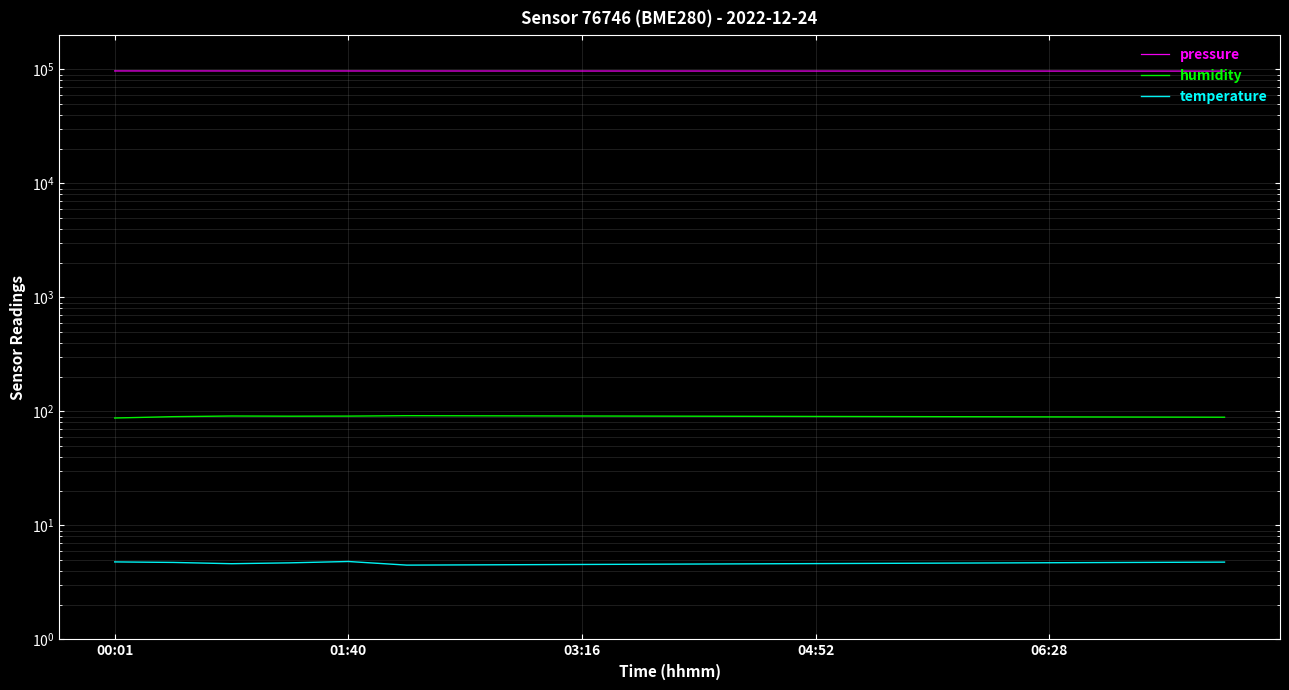

What is the average value of the humidity series?

90.2